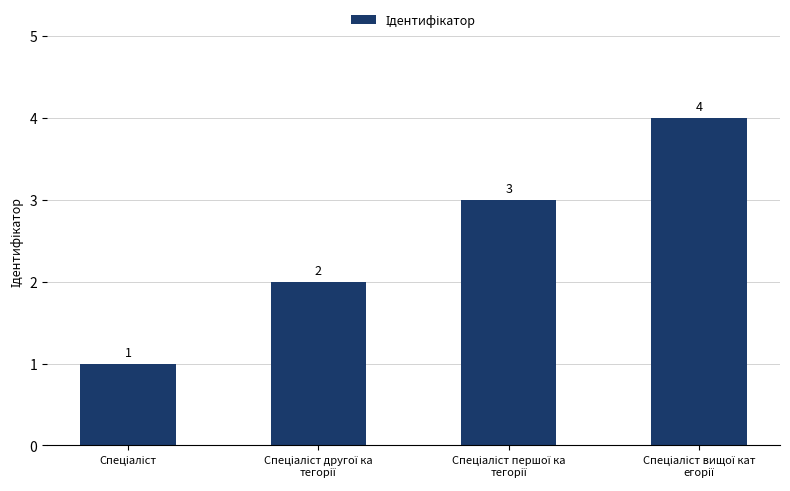

How many values are between 2 and 4?

3